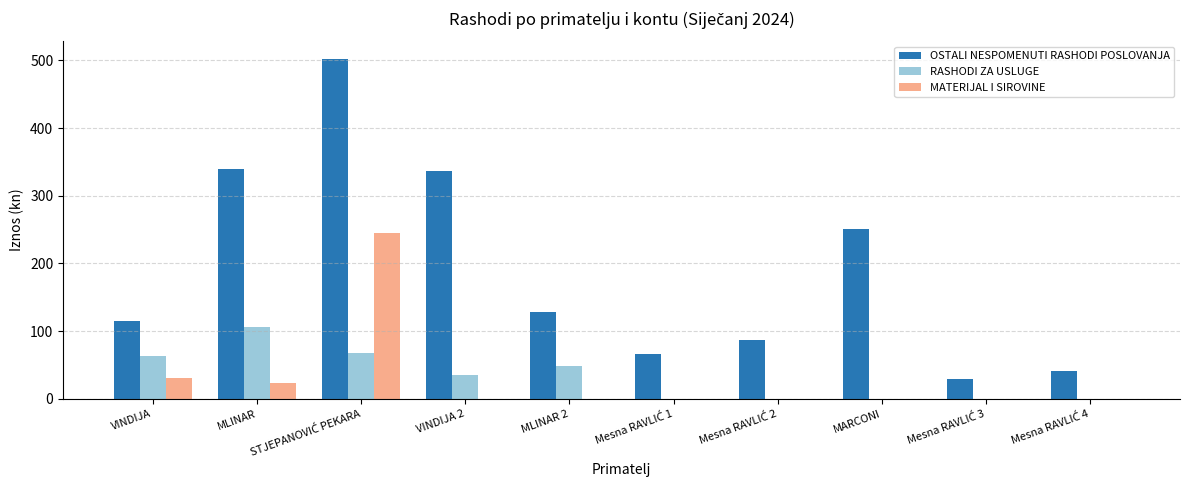

How many distinct data groups are displayed?

3